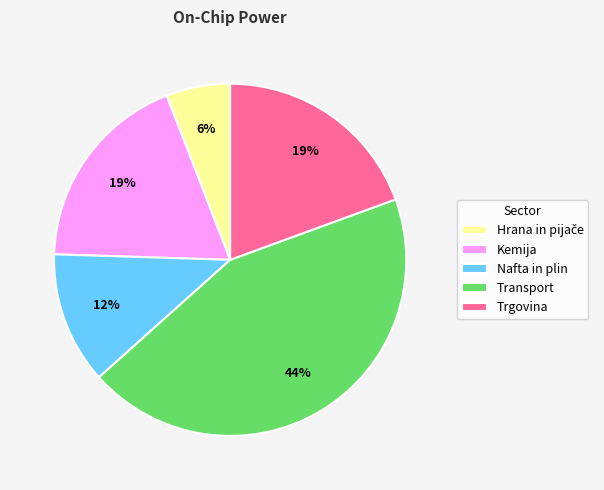

How many slices are in this pie chart?

5